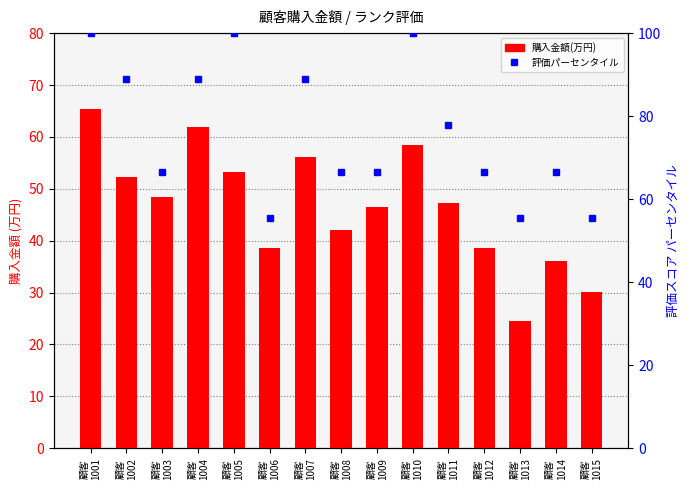

List the series in order of their overall mean, lowest first.

購入金額(万円), 評価パーセンタイル